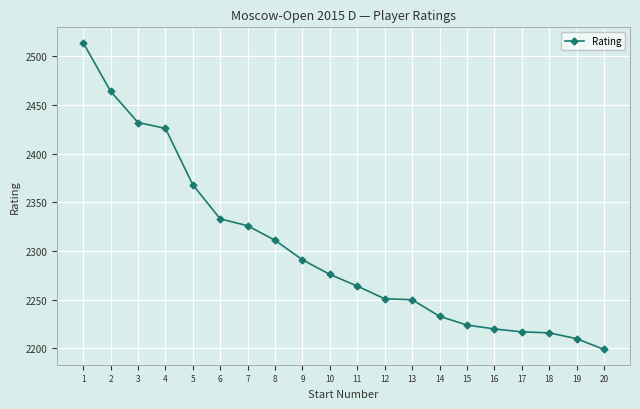

How many categories are shown in the chart?

20